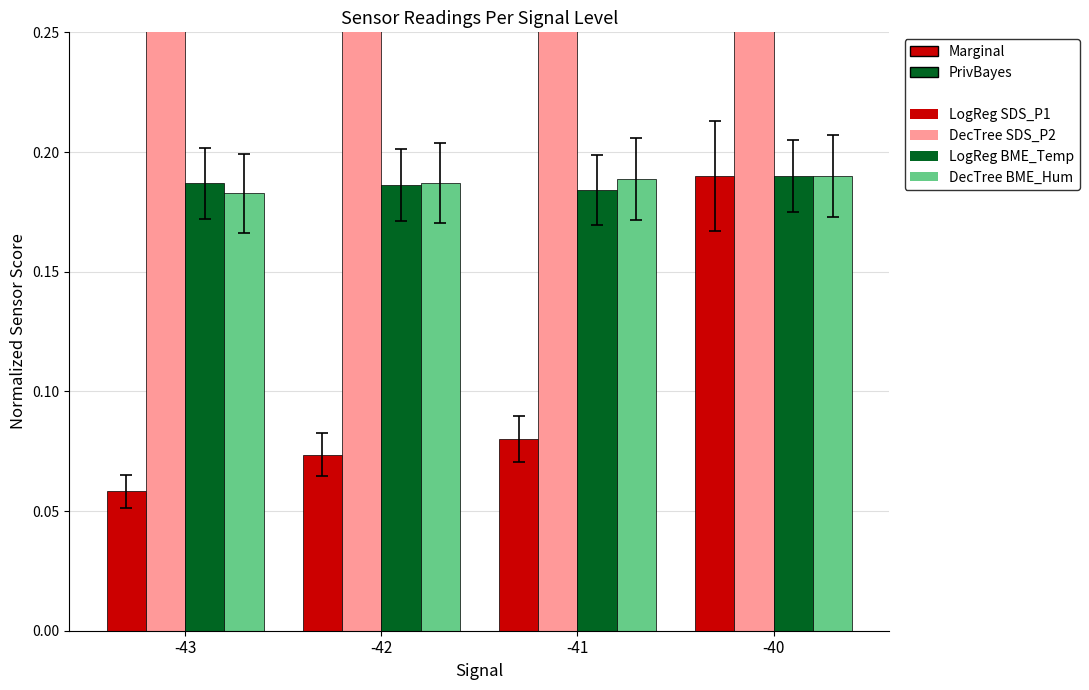

Between -42 and -40, which series saw the biggest shift?

DecTree SDS_P2